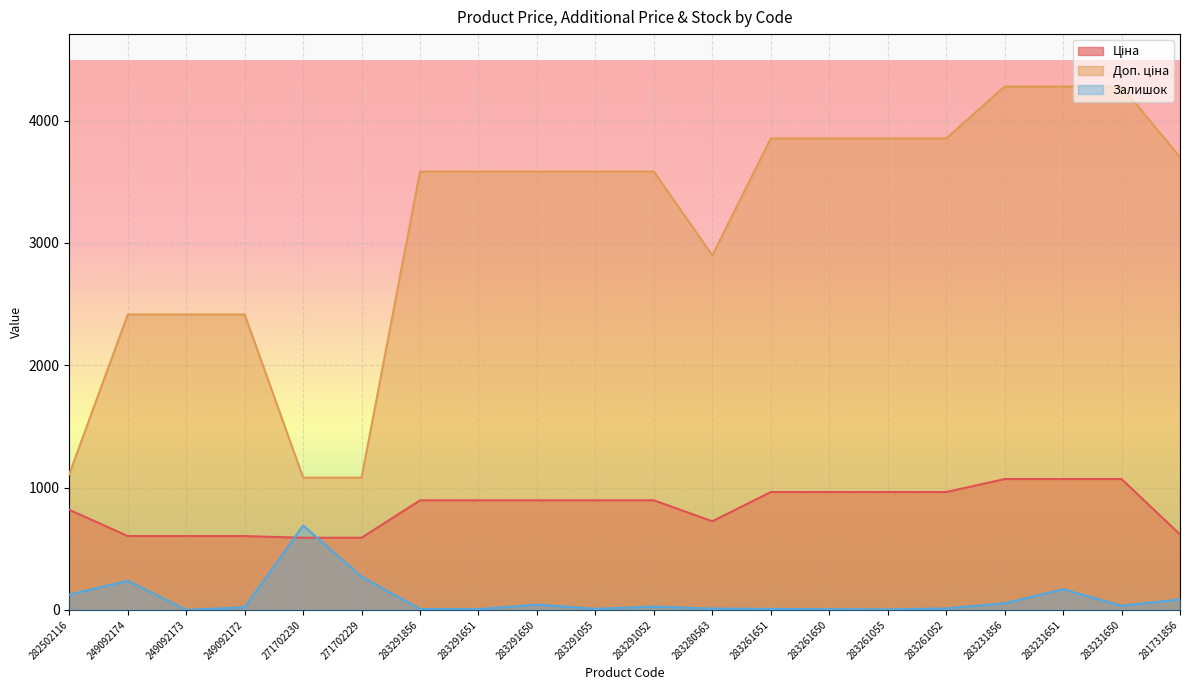

Reading right to left, transcribe all the data shown in this chart.

Ціна: 617.0	1069.8	1069.8	1069.8	963.5	963.5	963.5	963.5	724.5	895.9	895.9	895.9	895.9	895.9	589.9	589.9	603.7	603.7	603.7	818.5
Доп. ціна: 3701.9	4279.1	4279.1	4279.1	3854.0	3854.0	3854.0	3854.0	2897.8	3583.6	3583.6	3583.6	3583.6	3583.6	1081.7	1081.7	2414.8	2414.8	2414.8	1109.2
Залишок: 86.0	34.0	169.0	54.0	12.0	4.0	6.0	8.0	11.0	26.0	9.0	43.0	6.0	7.0	272.0	690.0	21.0	0.0	238.0	125.0